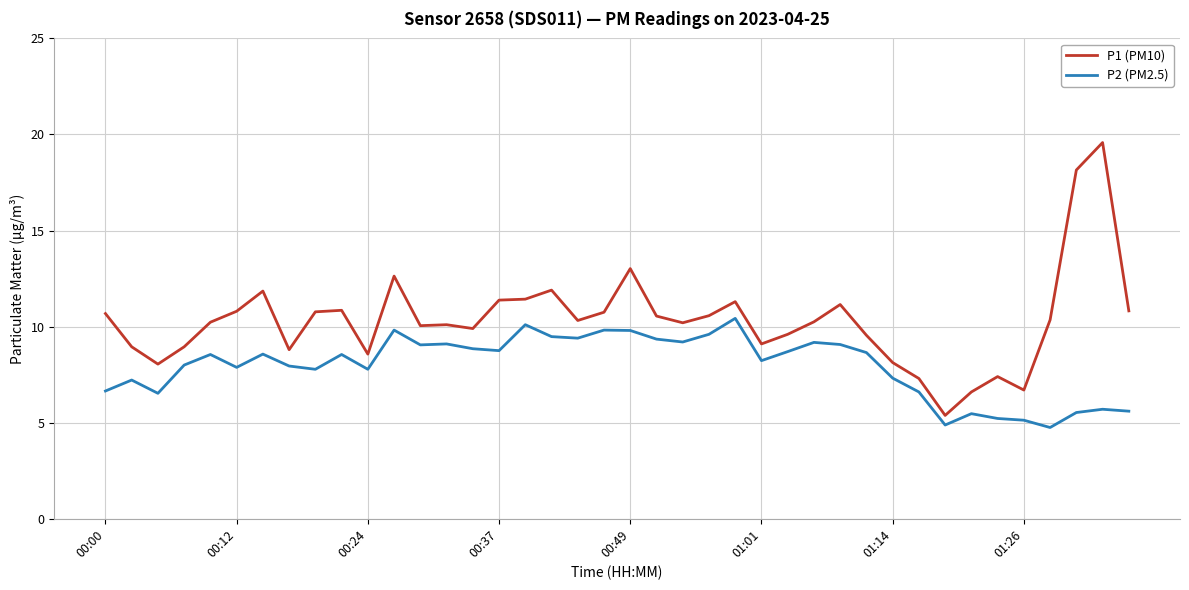

Which series has the largest total across all categories?

P1 (PM10)